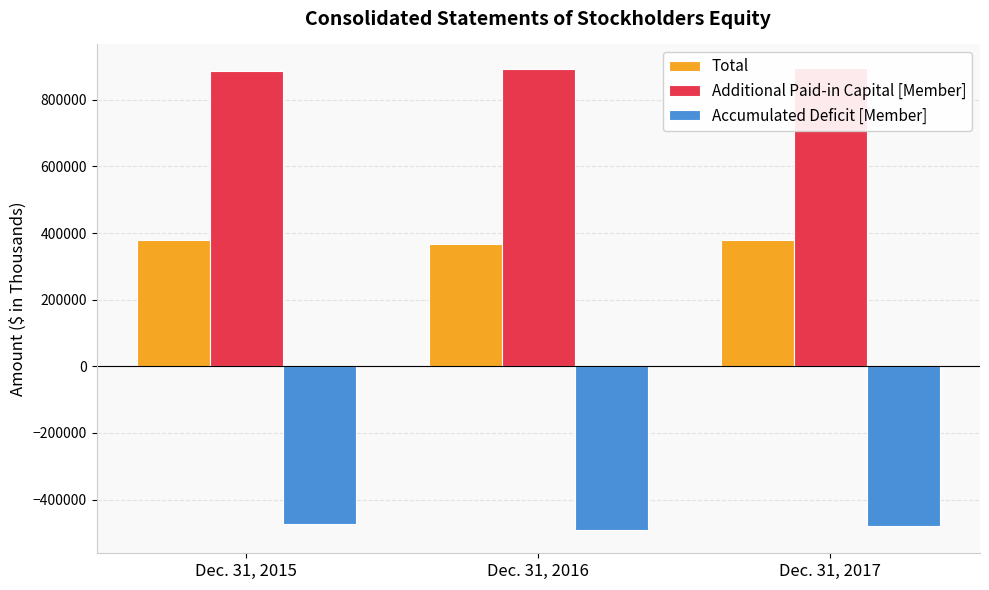

How many groups of bars are there?

3